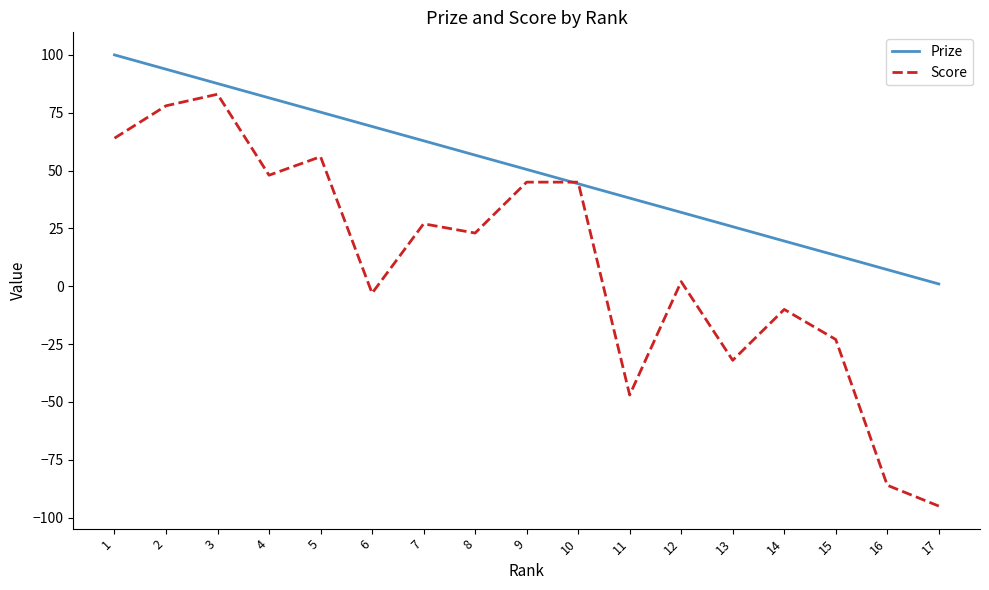

Which series has the widest spread of values?

Score